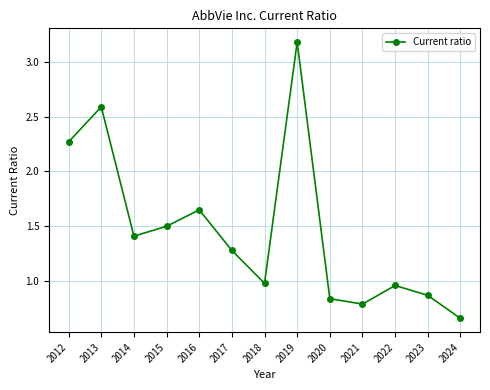

How many interior local valleys (lower than both neighbors) does the data have?

3